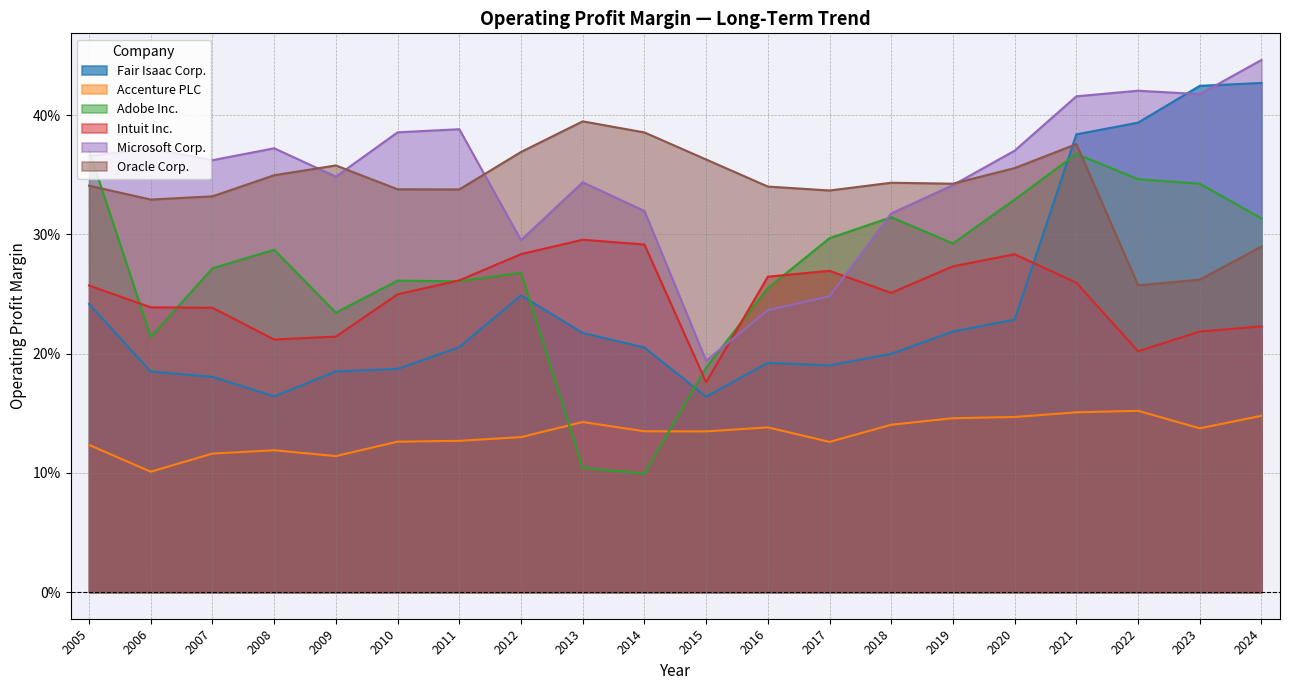

At 2022, list the series in order from largest to smallest.

Microsoft Corp., Fair Isaac Corp., Adobe Inc., Oracle Corp., Intuit Inc., Accenture PLC